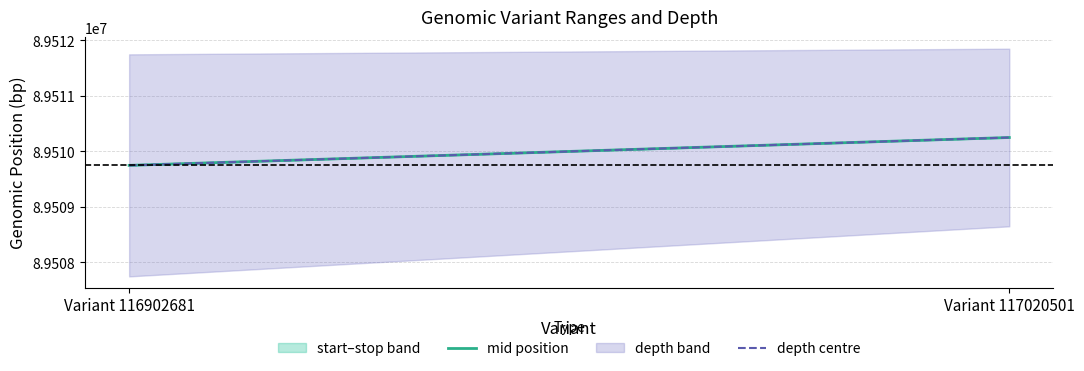

What is the value of the depth centre point at the 1st from the left?

89509749.5